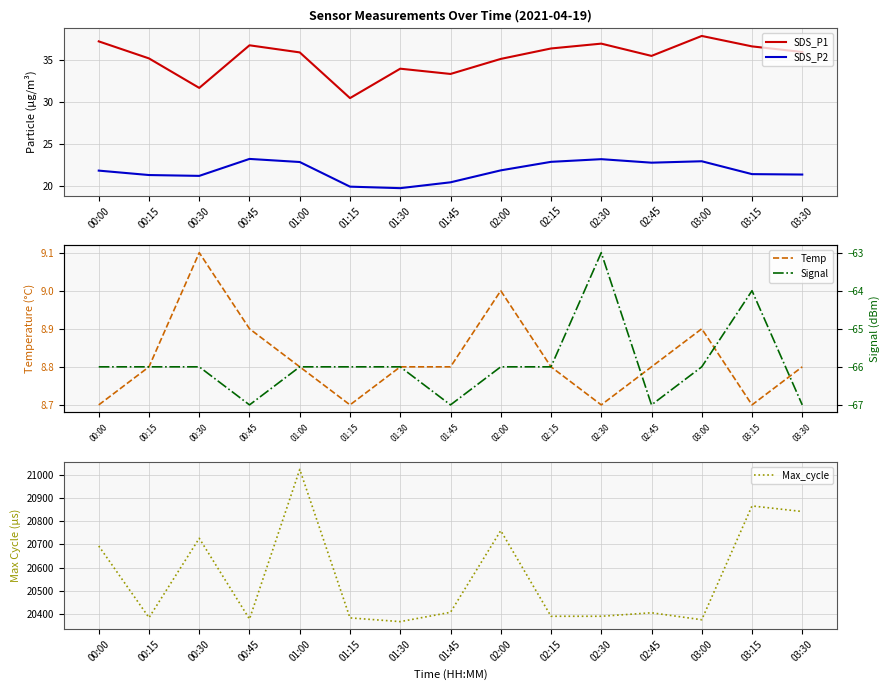

Is the value of SDS_P1 at 00:15 greater than the value of Temp at 00:30?

Yes